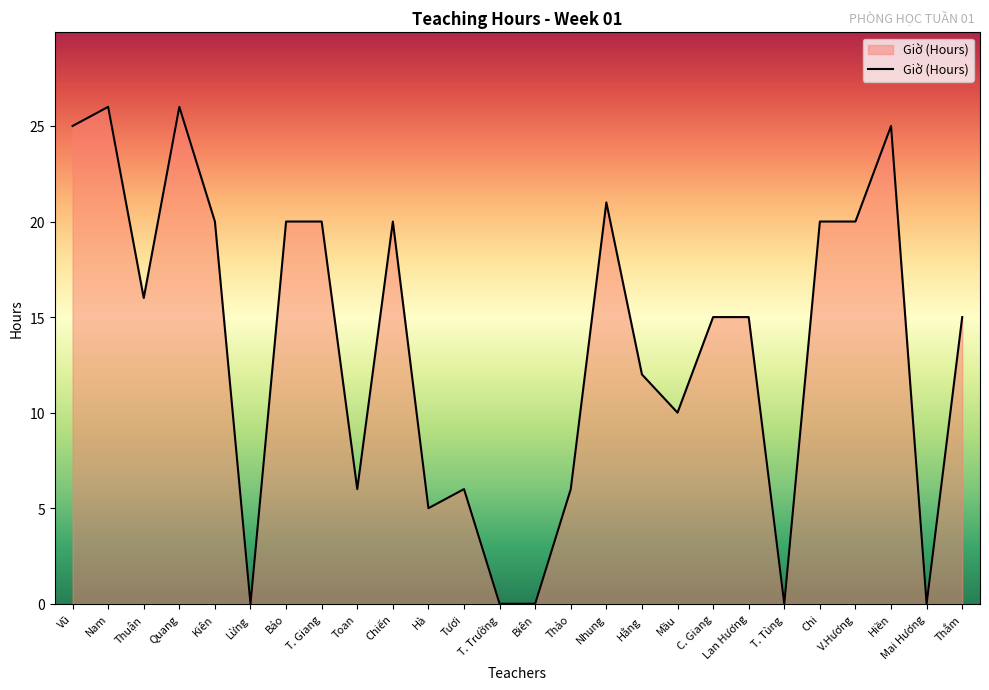

The chart shows a value of 20 at Chi. True or false?

True